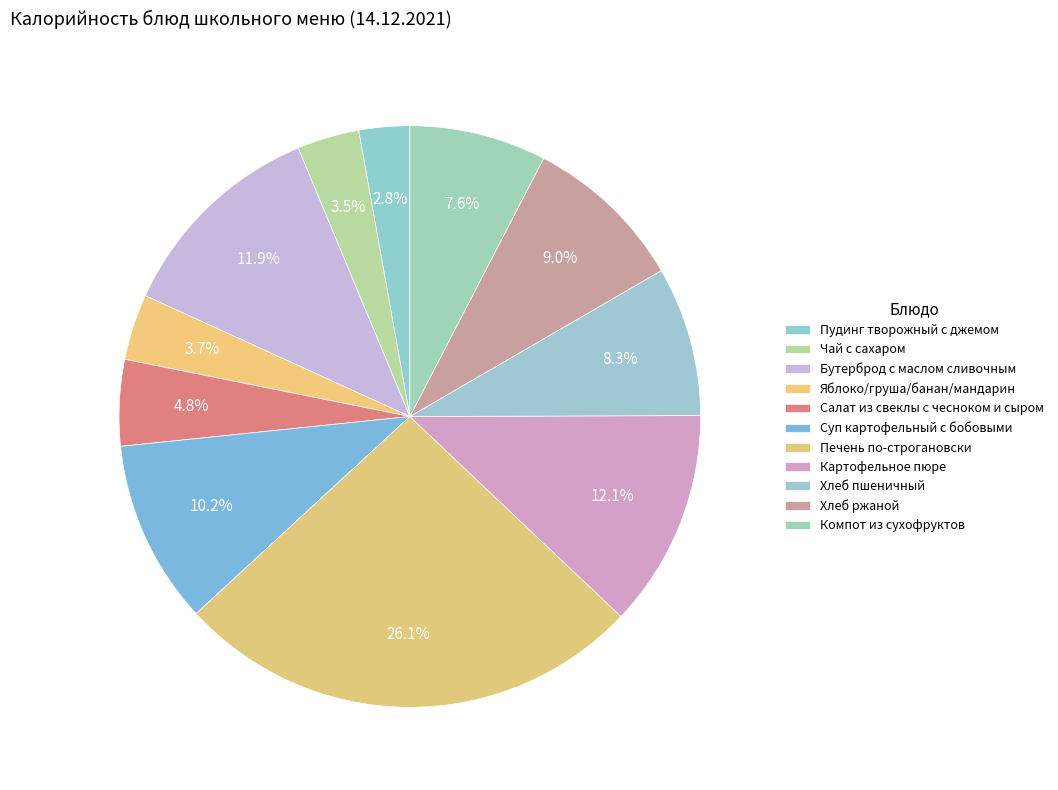

Does Печень по-строгановски represent more than half of the total?

No